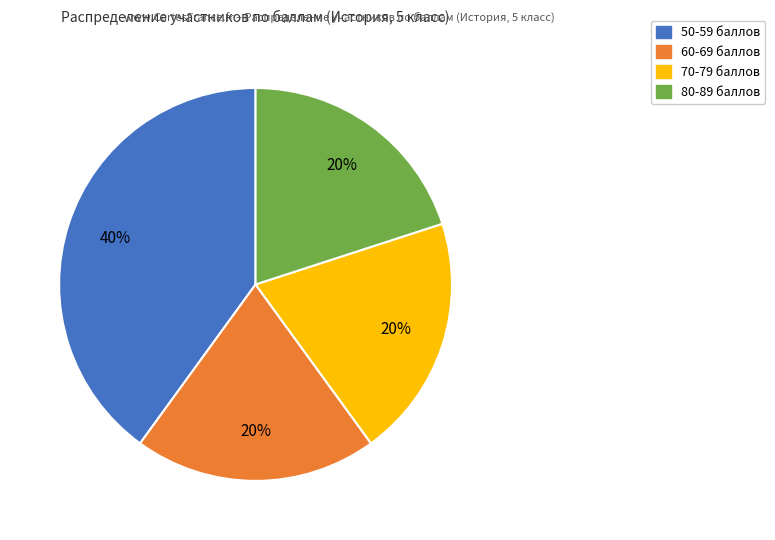

How many segments does this pie chart have?

4